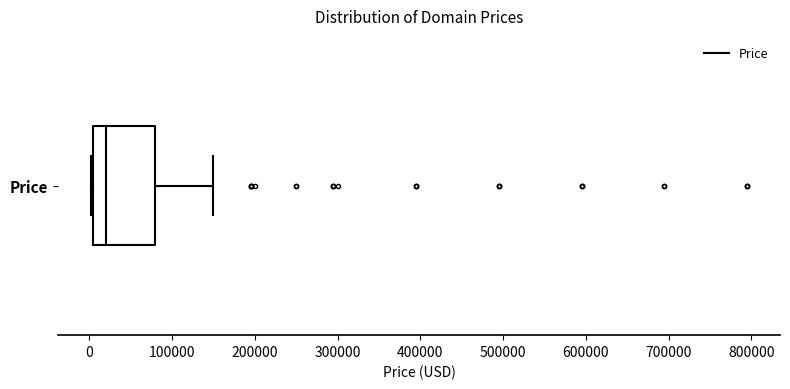

Where does the median line of the box for Price sit on the x-axis? The values are not printed on the chart, so give them approximately, as read against the axis.

20000